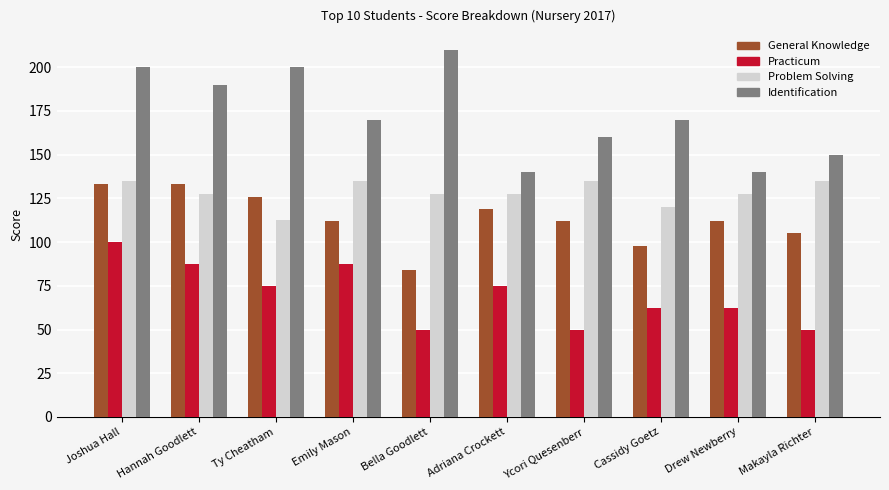

Which series has the largest total across all categories?

Identification